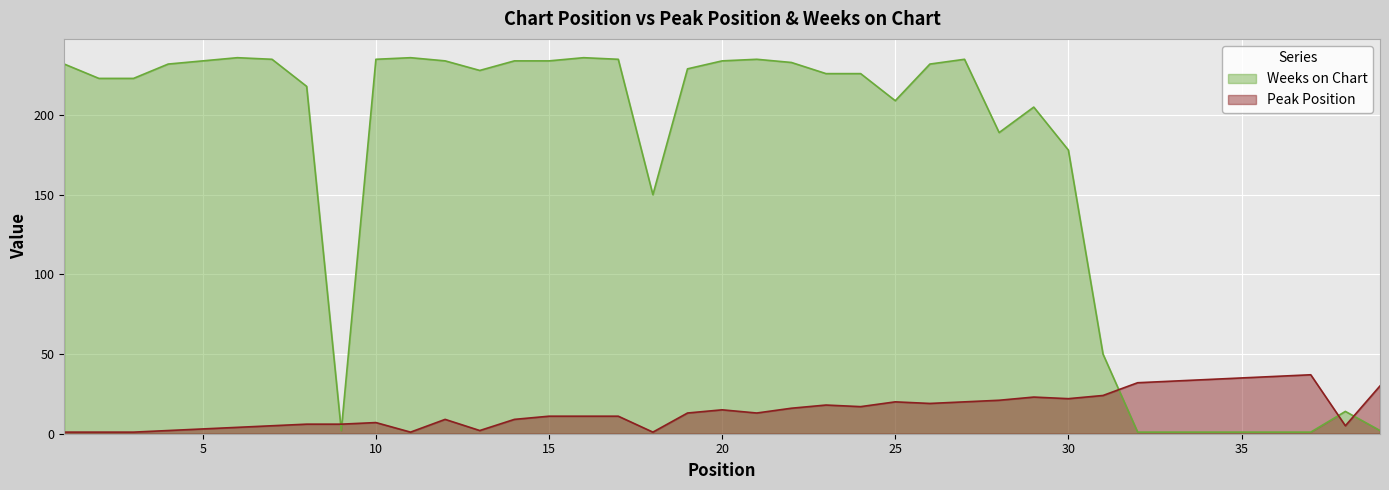

Where does the Peak Position series first go above 13?

20